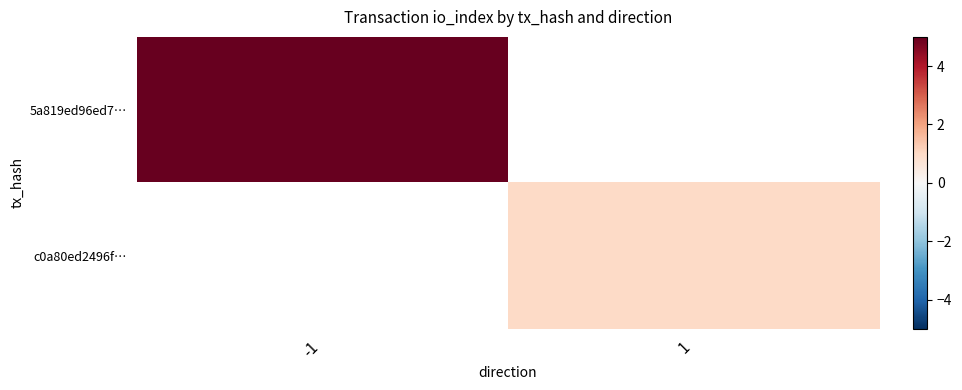

Is the value of 5a819ed96ed7… at 1 greater than the value of c0a80ed2496f… at -1?

No